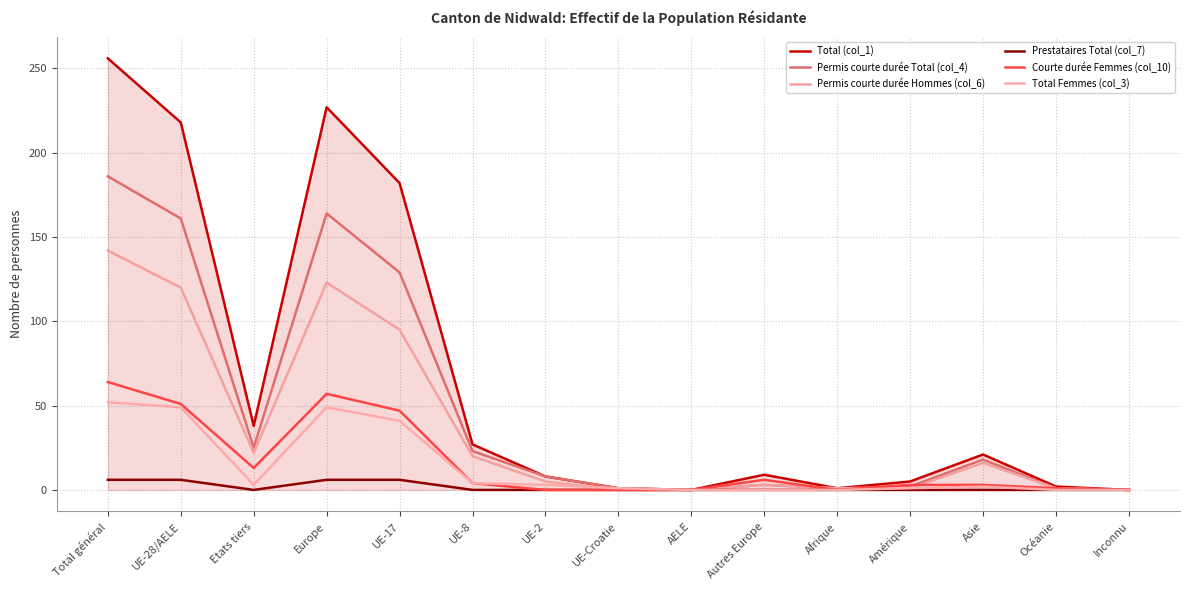

In Total Femmes (col_3), how many points are higher than both neighbors (excluding endpoints)?

2